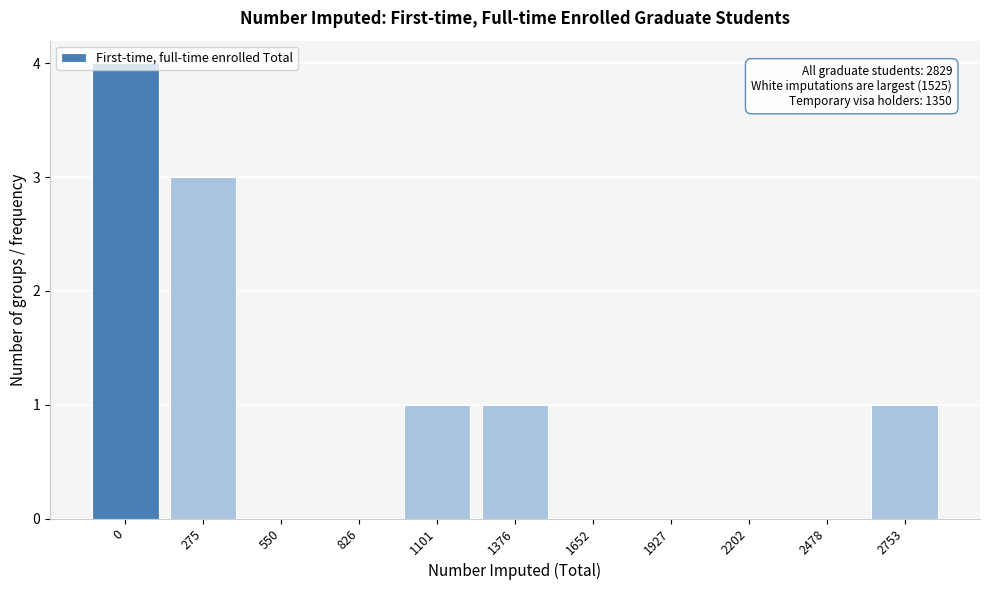

True or false: the data shows 0 at 1652.

True